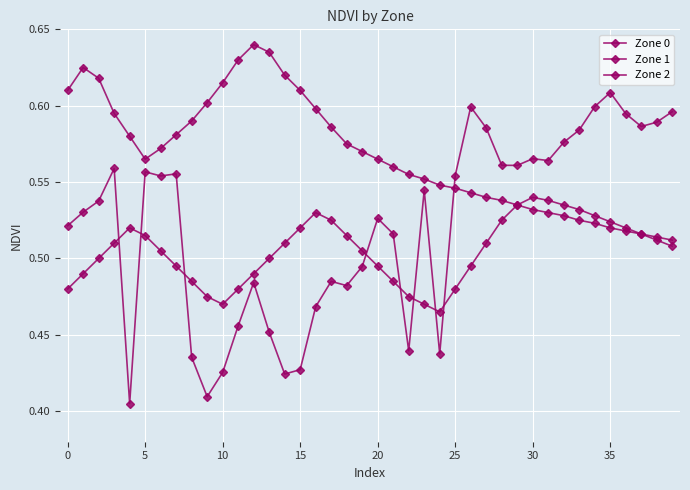

What is the difference between the second highest and second lowest values in the Zone 2 series?

0.1